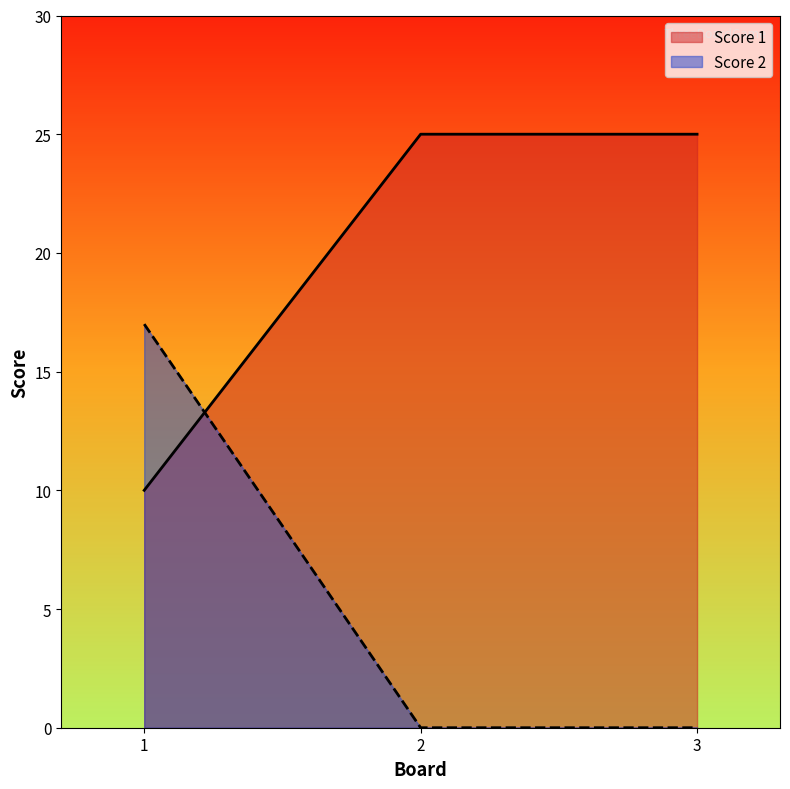

How many series are shown in this chart?

2